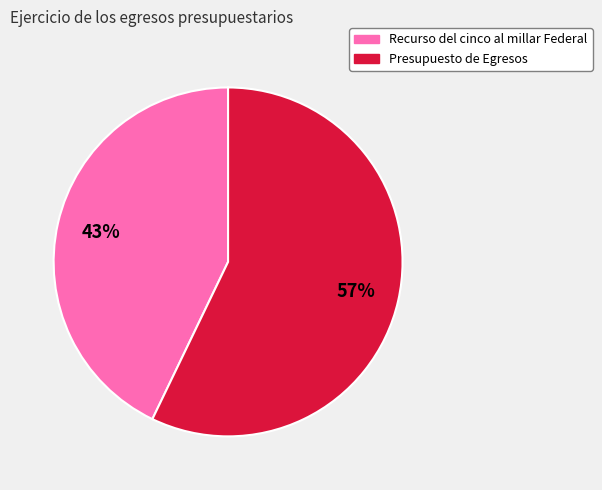

Does Recurso del cinco al millar Federal account for over 50% of the chart?

No